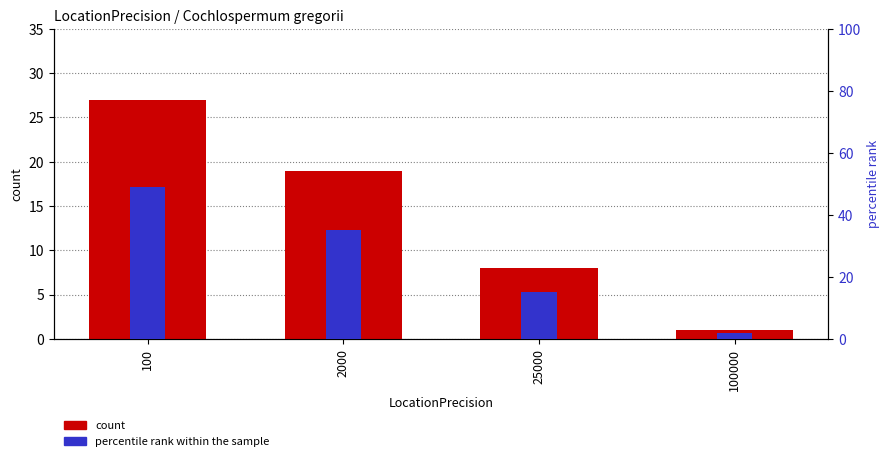

Read the percentile rank within the sample value at 2000.

35